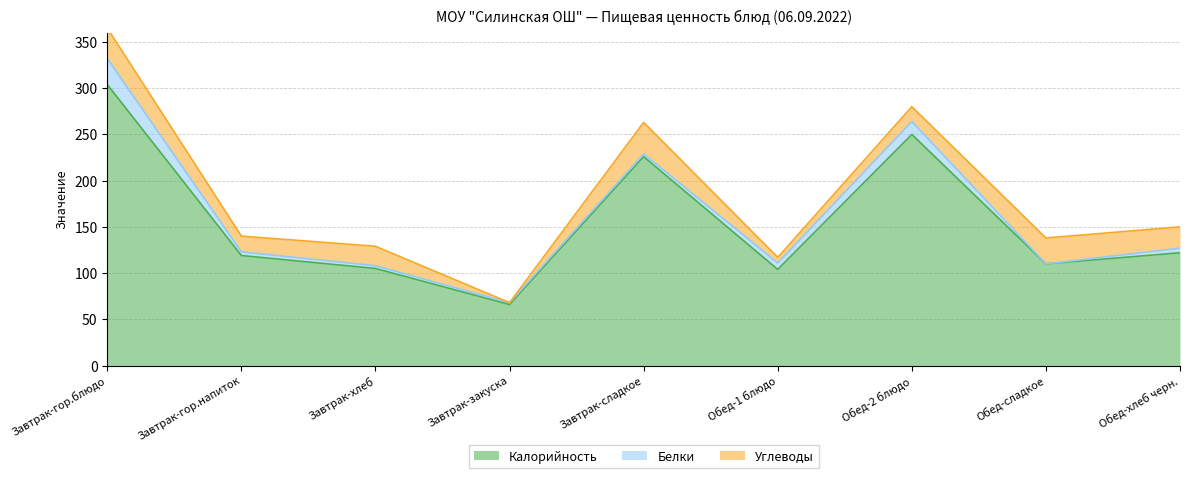

How many lines are shown in the chart?

3